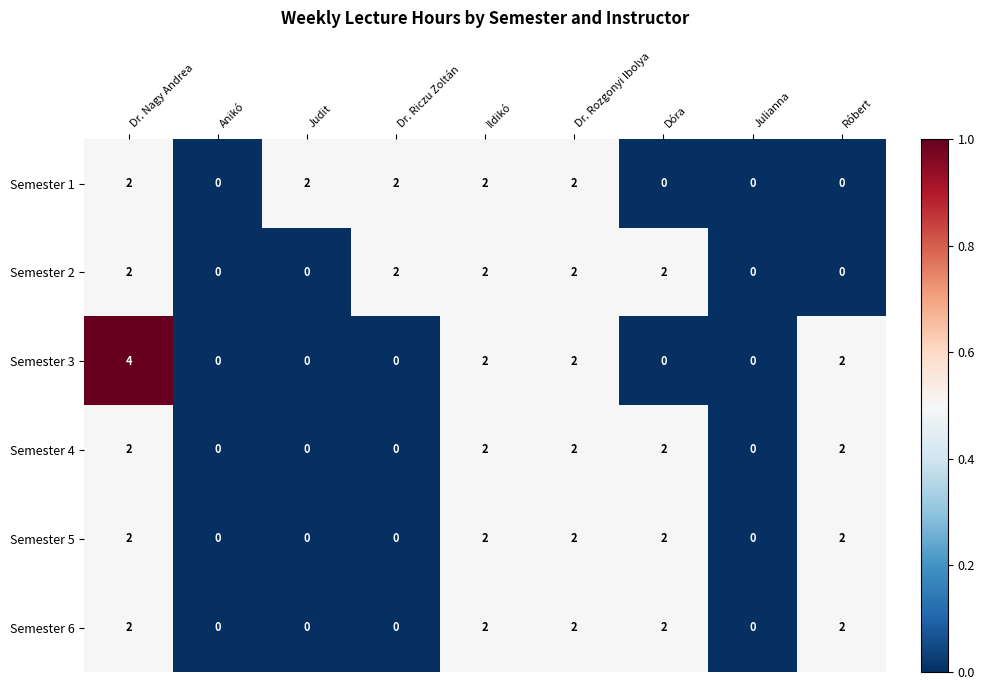

Which series has the largest range (max minus min)?

Semester 3